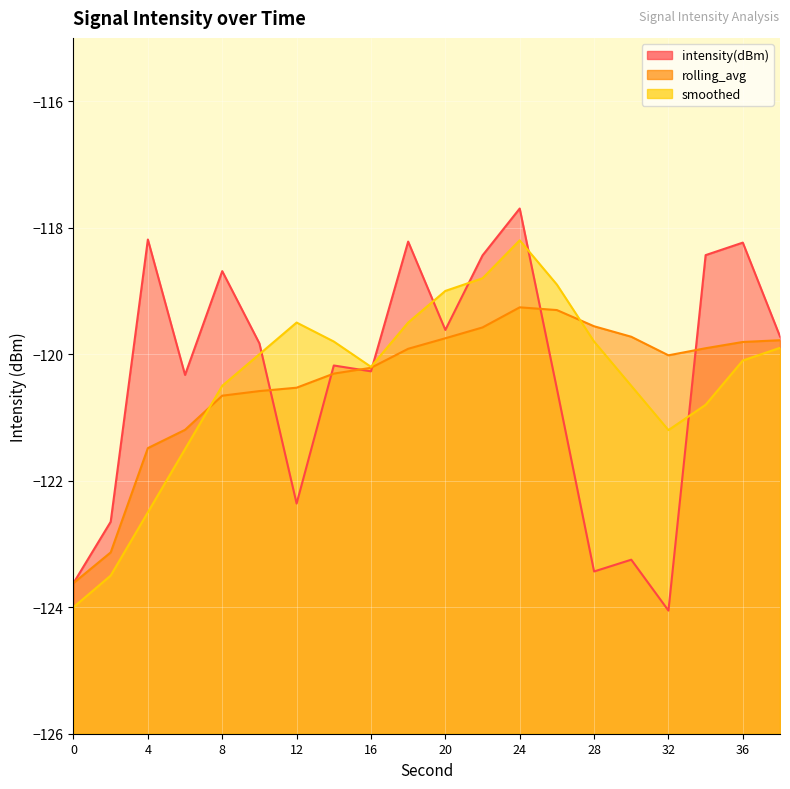

How many values in the intensity(dBm) series exceed -119?

7